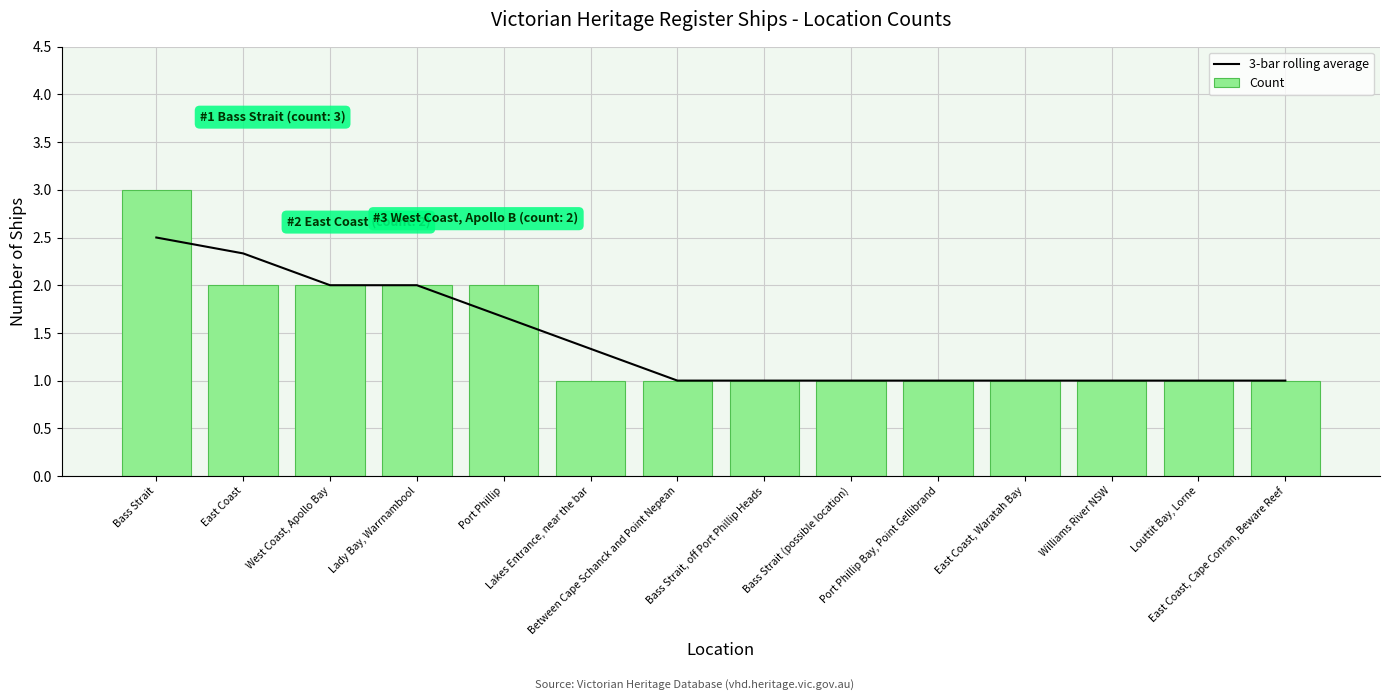

Are the bars grouped side by side (vs. stacked)?

Yes